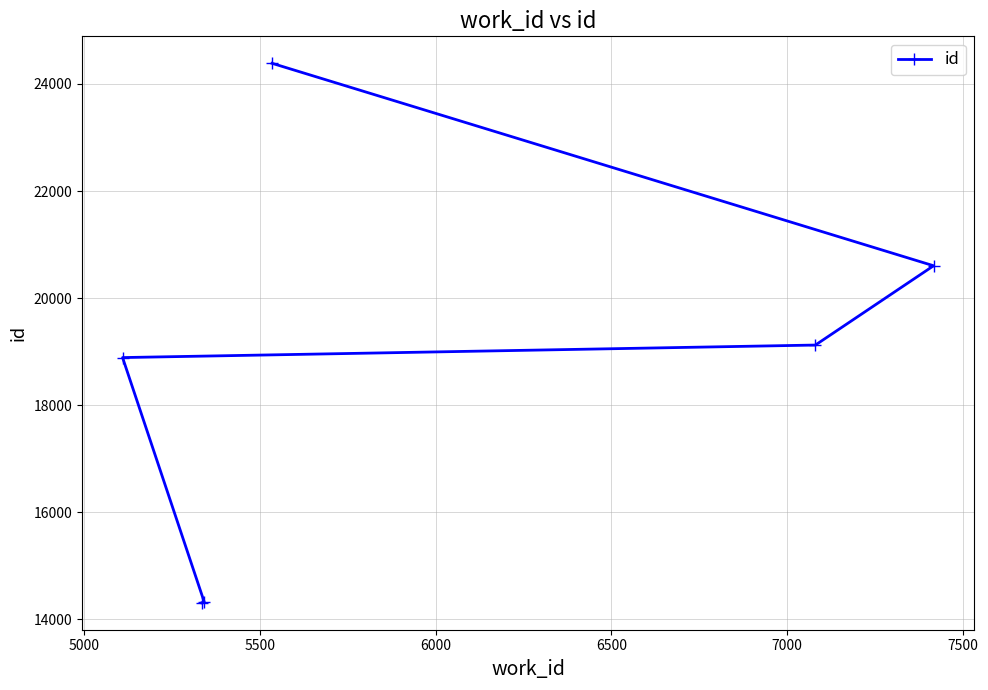

What is the maximum value shown in the chart?

24385